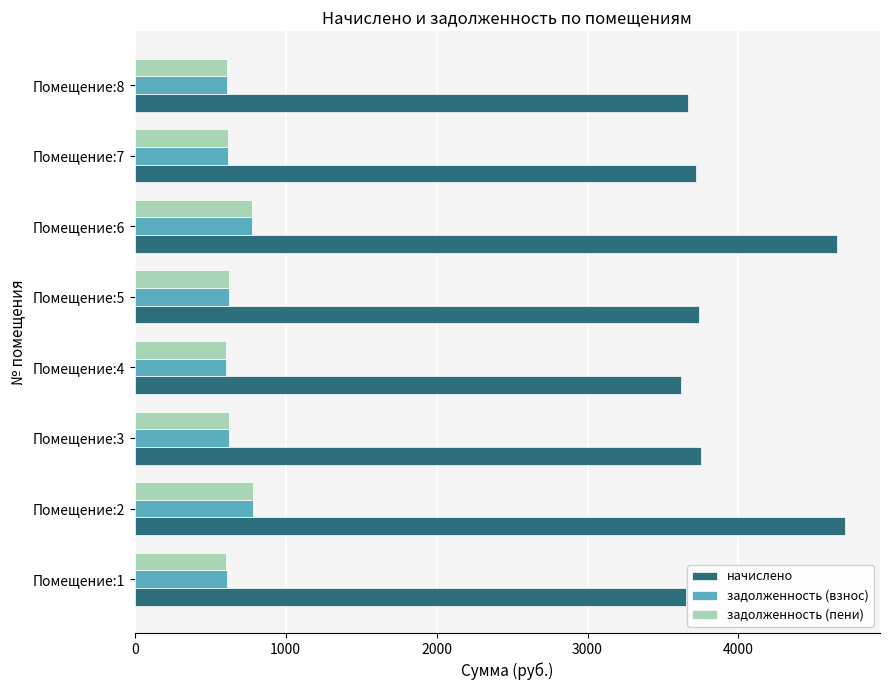

What is the total value across all series at Помещение:3?

4998.6